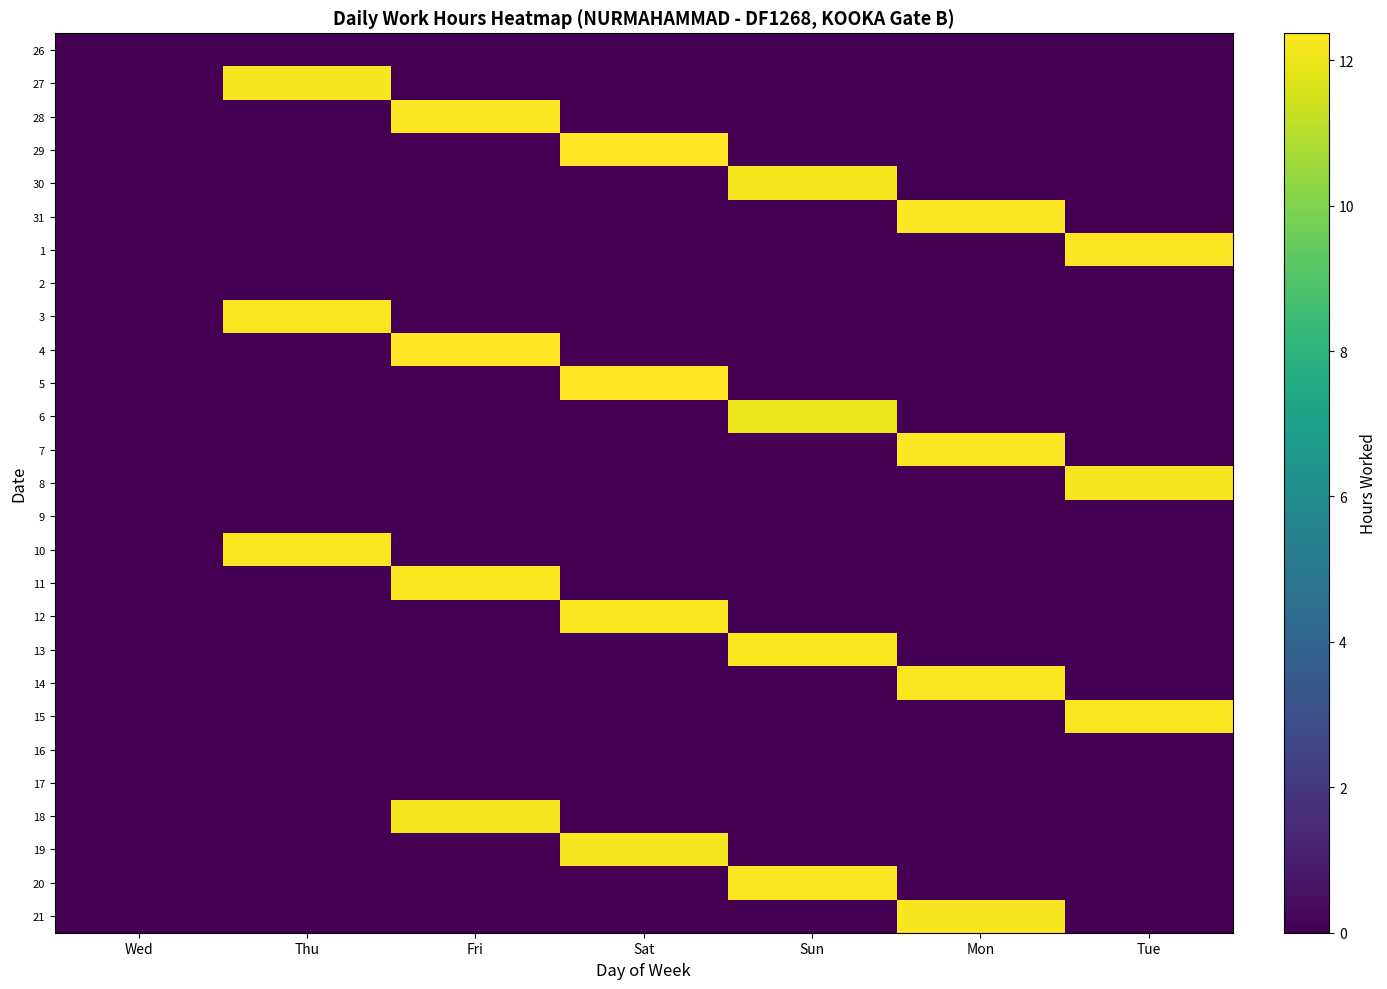

Reading left to right, list all the values displayed in this chart.

26: Wed=0.0	Thu=0.0	Fri=0.0	Sat=0.0	Sun=0.0	Mon=0.0	Tue=0.0
27: Wed=0.0	Thu=12.2	Fri=0.0	Sat=0.0	Sun=0.0	Mon=0.0	Tue=0.0
28: Wed=0.0	Thu=0.0	Fri=12.3	Sat=0.0	Sun=0.0	Mon=0.0	Tue=0.0
29: Wed=0.0	Thu=0.0	Fri=0.0	Sat=12.4	Sun=0.0	Mon=0.0	Tue=0.0
30: Wed=0.0	Thu=0.0	Fri=0.0	Sat=0.0	Sun=12.2	Mon=0.0	Tue=0.0
31: Wed=0.0	Thu=0.0	Fri=0.0	Sat=0.0	Sun=0.0	Mon=12.3	Tue=0.0
1: Wed=0.0	Thu=0.0	Fri=0.0	Sat=0.0	Sun=0.0	Mon=0.0	Tue=12.3
2: Wed=0.0	Thu=0.0	Fri=0.0	Sat=0.0	Sun=0.0	Mon=0.0	Tue=0.0
3: Wed=0.0	Thu=12.2	Fri=0.0	Sat=0.0	Sun=0.0	Mon=0.0	Tue=0.0
4: Wed=0.0	Thu=0.0	Fri=12.3	Sat=0.0	Sun=0.0	Mon=0.0	Tue=0.0
5: Wed=0.0	Thu=0.0	Fri=0.0	Sat=12.4	Sun=0.0	Mon=0.0	Tue=0.0
6: Wed=0.0	Thu=0.0	Fri=0.0	Sat=0.0	Sun=12.0	Mon=0.0	Tue=0.0
7: Wed=0.0	Thu=0.0	Fri=0.0	Sat=0.0	Sun=0.0	Mon=12.3	Tue=0.0
8: Wed=0.0	Thu=0.0	Fri=0.0	Sat=0.0	Sun=0.0	Mon=0.0	Tue=12.2
9: Wed=0.0	Thu=0.0	Fri=0.0	Sat=0.0	Sun=0.0	Mon=0.0	Tue=0.0
10: Wed=0.0	Thu=12.2	Fri=0.0	Sat=0.0	Sun=0.0	Mon=0.0	Tue=0.0
11: Wed=0.0	Thu=0.0	Fri=12.2	Sat=0.0	Sun=0.0	Mon=0.0	Tue=0.0
12: Wed=0.0	Thu=0.0	Fri=0.0	Sat=12.3	Sun=0.0	Mon=0.0	Tue=0.0
13: Wed=0.0	Thu=0.0	Fri=0.0	Sat=0.0	Sun=12.2	Mon=0.0	Tue=0.0
14: Wed=0.0	Thu=0.0	Fri=0.0	Sat=0.0	Sun=0.0	Mon=12.2	Tue=0.0
15: Wed=0.0	Thu=0.0	Fri=0.0	Sat=0.0	Sun=0.0	Mon=0.0	Tue=12.3
16: Wed=0.0	Thu=0.0	Fri=0.0	Sat=0.0	Sun=0.0	Mon=0.0	Tue=0.0
17: Wed=0.0	Thu=0.0	Fri=0.0	Sat=0.0	Sun=0.0	Mon=0.0	Tue=0.0
18: Wed=0.0	Thu=0.0	Fri=12.2	Sat=0.0	Sun=0.0	Mon=0.0	Tue=0.0
19: Wed=0.0	Thu=0.0	Fri=0.0	Sat=12.2	Sun=0.0	Mon=0.0	Tue=0.0
20: Wed=0.0	Thu=0.0	Fri=0.0	Sat=0.0	Sun=12.2	Mon=0.0	Tue=0.0
21: Wed=0.0	Thu=0.0	Fri=0.0	Sat=0.0	Sun=0.0	Mon=12.2	Tue=0.0